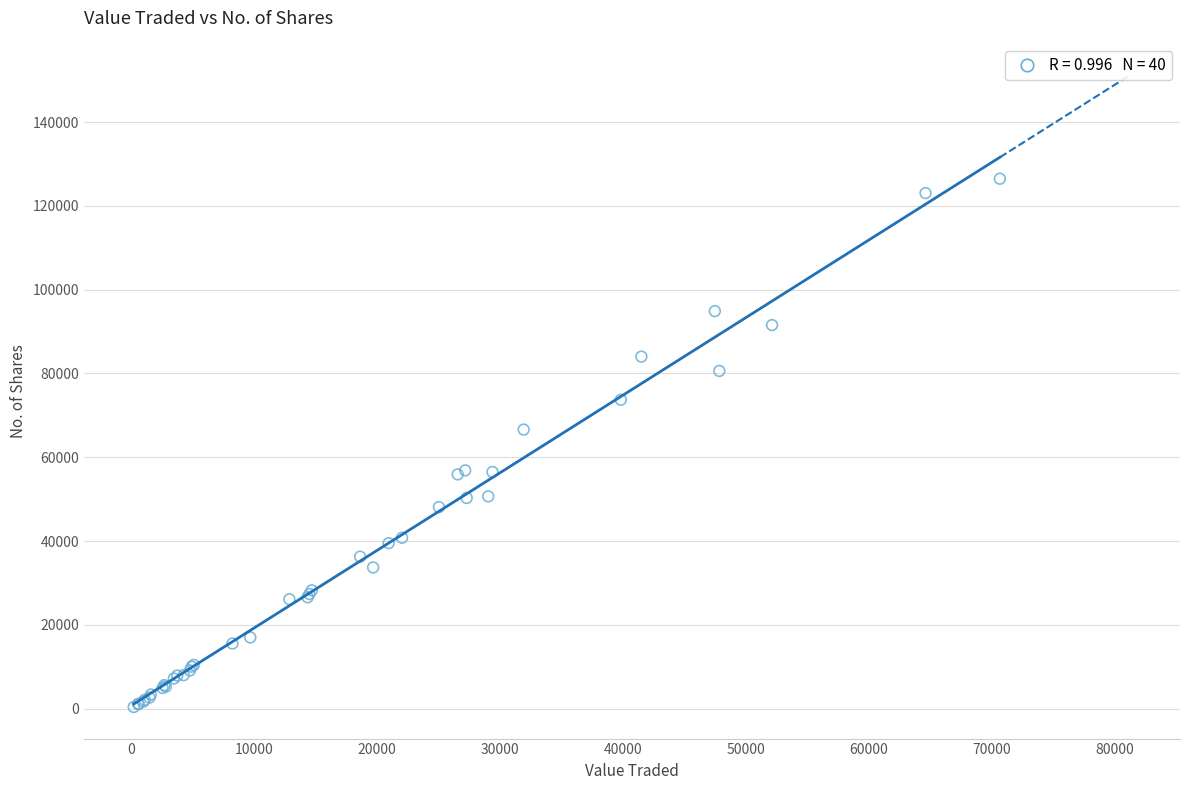

What Y value in the scatter plot is closest to 63439?

66610